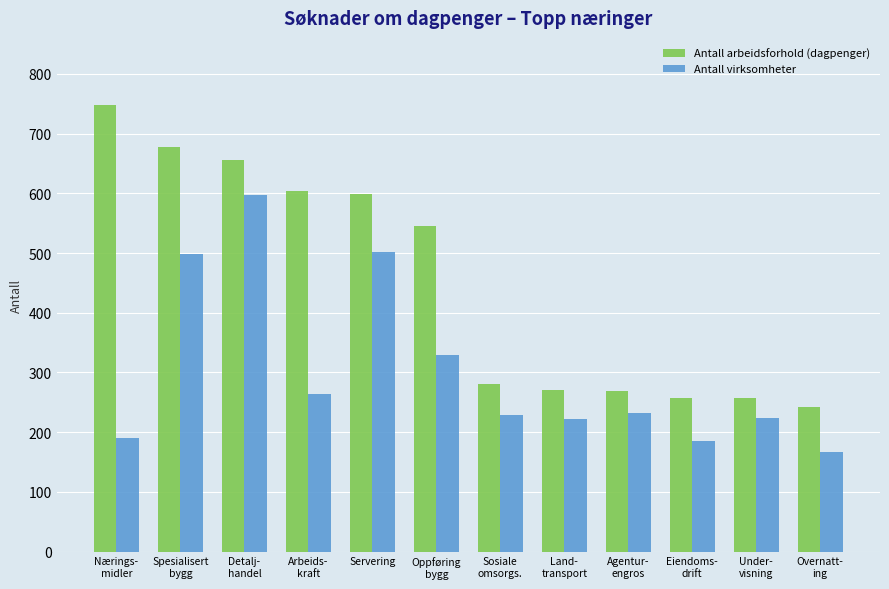

Which series has the largest range (max minus min)?

Antall arbeidsforhold (dagpenger)